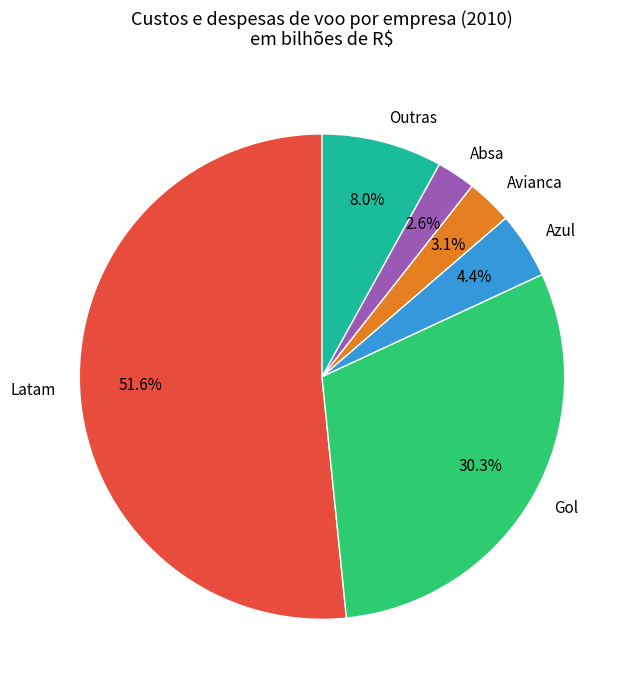

How many segments does this pie chart have?

6